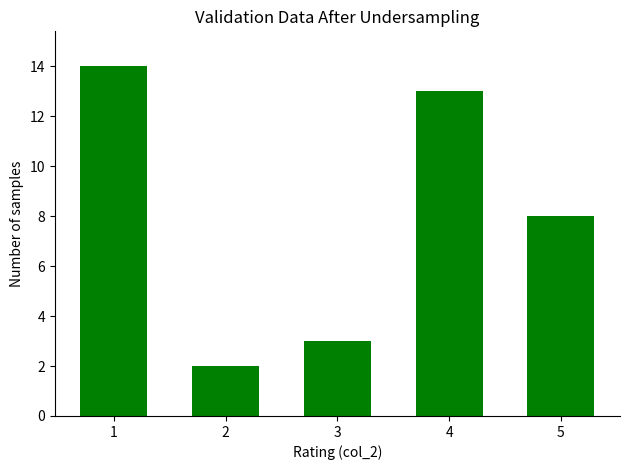

At which category does the chart reach its peak across all series?

1